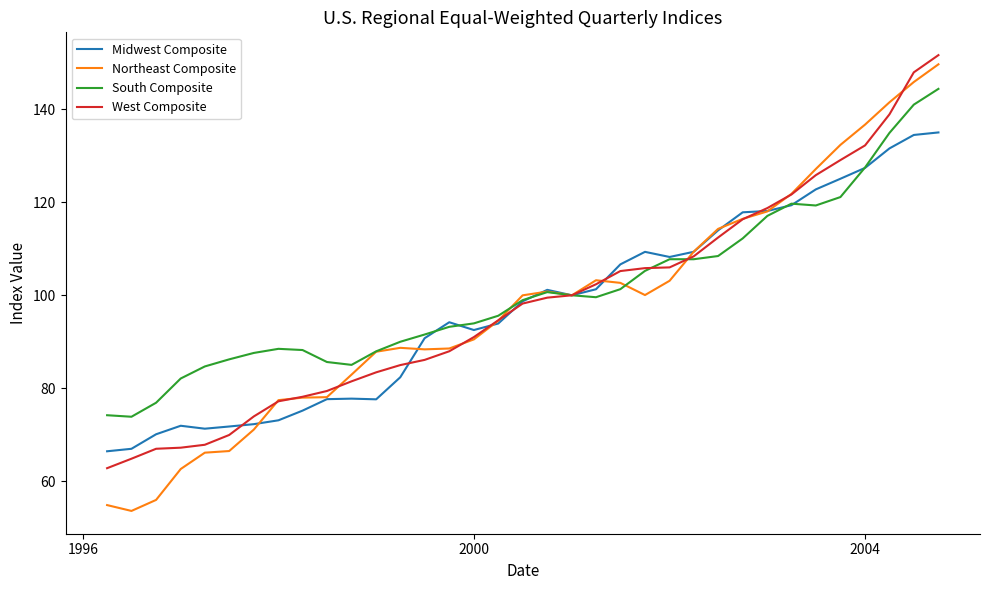

What is the difference between the maximum and minimum values in the South Composite series?

70.5